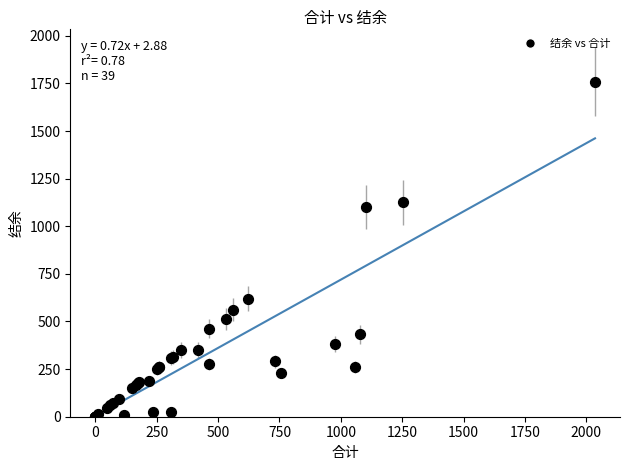

What Y value in the scatter plot is closest to 879?

1102.5